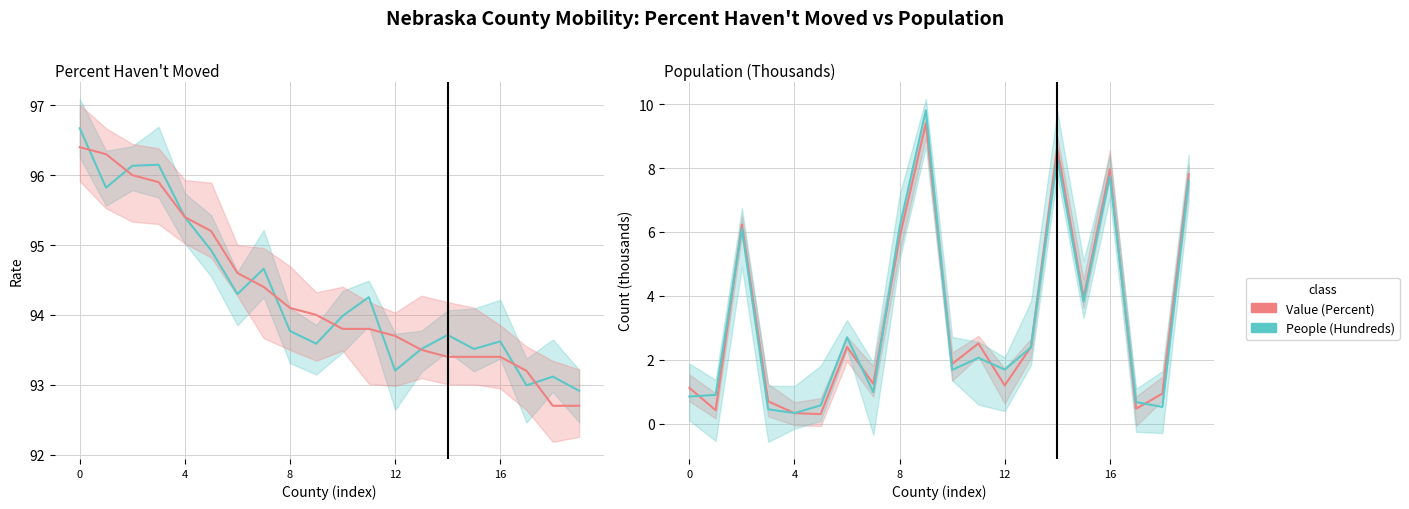

How many interior local peaks does the People (Hundreds) series have?

6